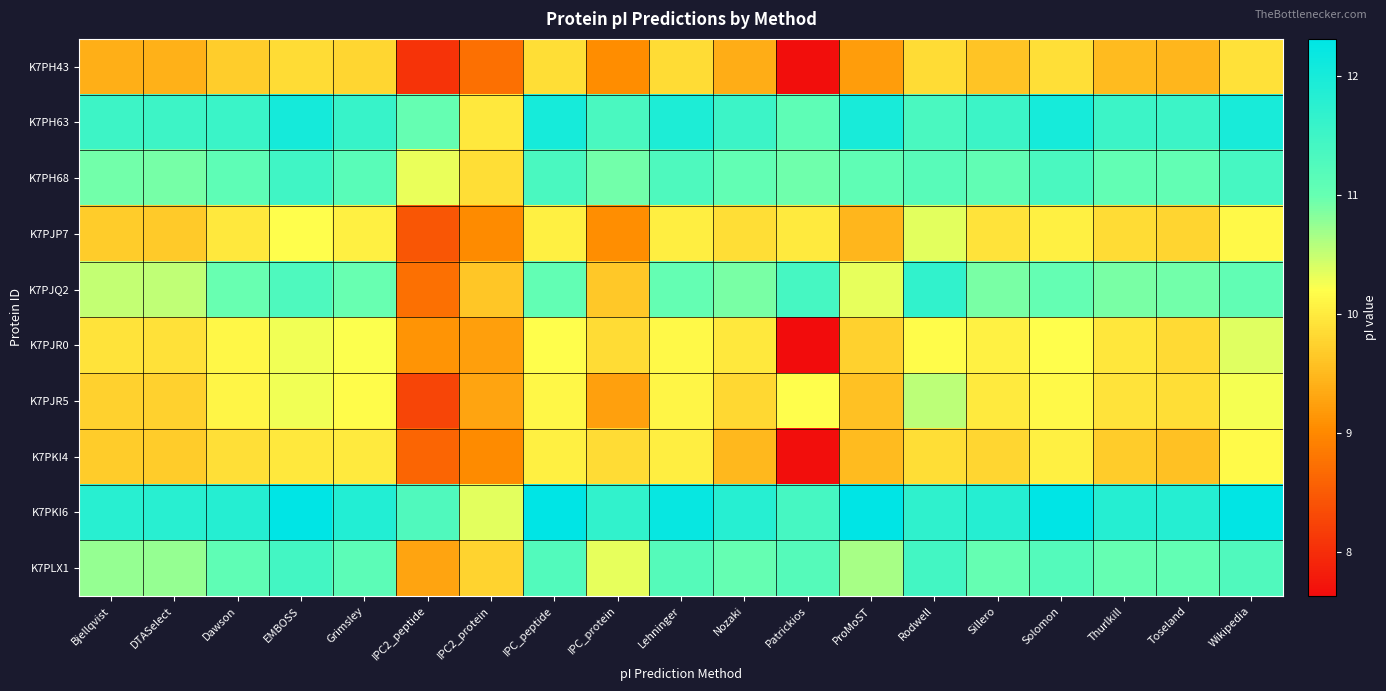

How many series are shown in this chart?

10